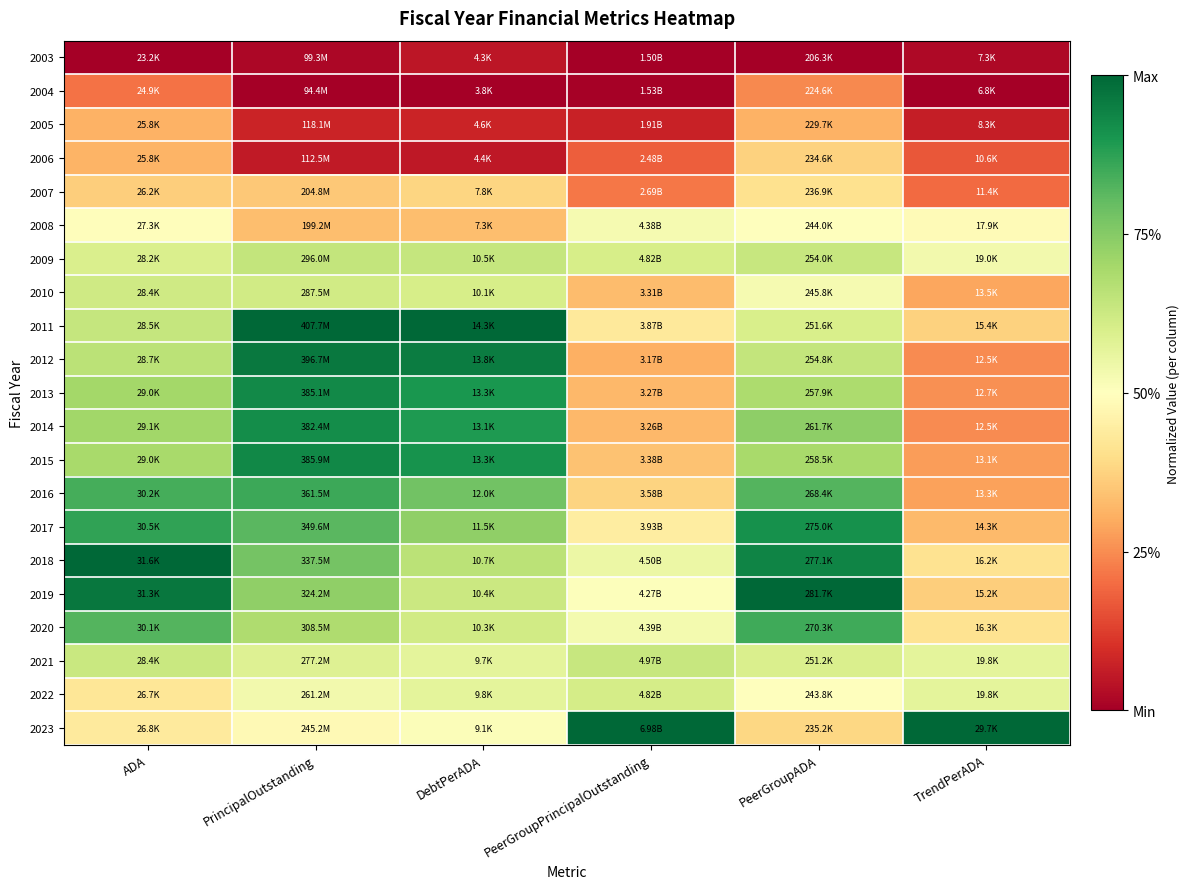

Reading left to right, extract all data points from this chart.

2003: ADA=0.0	PrincipalOutstanding=0.0	DebtPerADA=0.0	PeerGroupPrincipalOutstanding=0.0	PeerGroupADA=0.0	TrendPerADA=0.0
2004: ADA=0.2	PrincipalOutstanding=0.0	DebtPerADA=0.0	PeerGroupPrincipalOutstanding=0.0	PeerGroupADA=0.2	TrendPerADA=0.0
2005: ADA=0.3	PrincipalOutstanding=0.1	DebtPerADA=0.1	PeerGroupPrincipalOutstanding=0.1	PeerGroupADA=0.3	TrendPerADA=0.1
2006: ADA=0.3	PrincipalOutstanding=0.1	DebtPerADA=0.1	PeerGroupPrincipalOutstanding=0.2	PeerGroupADA=0.4	TrendPerADA=0.2
2007: ADA=0.4	PrincipalOutstanding=0.4	DebtPerADA=0.4	PeerGroupPrincipalOutstanding=0.2	PeerGroupADA=0.4	TrendPerADA=0.2
2008: ADA=0.5	PrincipalOutstanding=0.3	DebtPerADA=0.3	PeerGroupPrincipalOutstanding=0.5	PeerGroupADA=0.5	TrendPerADA=0.5
2009: ADA=0.6	PrincipalOutstanding=0.6	DebtPerADA=0.6	PeerGroupPrincipalOutstanding=0.6	PeerGroupADA=0.6	TrendPerADA=0.5
2010: ADA=0.6	PrincipalOutstanding=0.6	DebtPerADA=0.6	PeerGroupPrincipalOutstanding=0.3	PeerGroupADA=0.5	TrendPerADA=0.3
2011: ADA=0.6	PrincipalOutstanding=1.0	DebtPerADA=1.0	PeerGroupPrincipalOutstanding=0.4	PeerGroupADA=0.6	TrendPerADA=0.4
2012: ADA=0.7	PrincipalOutstanding=1.0	DebtPerADA=1.0	PeerGroupPrincipalOutstanding=0.3	PeerGroupADA=0.6	TrendPerADA=0.2
2013: ADA=0.7	PrincipalOutstanding=0.9	DebtPerADA=0.9	PeerGroupPrincipalOutstanding=0.3	PeerGroupADA=0.7	TrendPerADA=0.3
2014: ADA=0.7	PrincipalOutstanding=0.9	DebtPerADA=0.9	PeerGroupPrincipalOutstanding=0.3	PeerGroupADA=0.7	TrendPerADA=0.2
2015: ADA=0.7	PrincipalOutstanding=0.9	DebtPerADA=0.9	PeerGroupPrincipalOutstanding=0.3	PeerGroupADA=0.7	TrendPerADA=0.3
2016: ADA=0.8	PrincipalOutstanding=0.9	DebtPerADA=0.8	PeerGroupPrincipalOutstanding=0.4	PeerGroupADA=0.8	TrendPerADA=0.3
2017: ADA=0.9	PrincipalOutstanding=0.8	DebtPerADA=0.7	PeerGroupPrincipalOutstanding=0.4	PeerGroupADA=0.9	TrendPerADA=0.3
2018: ADA=1.0	PrincipalOutstanding=0.8	DebtPerADA=0.7	PeerGroupPrincipalOutstanding=0.5	PeerGroupADA=0.9	TrendPerADA=0.4
2019: ADA=1.0	PrincipalOutstanding=0.7	DebtPerADA=0.6	PeerGroupPrincipalOutstanding=0.5	PeerGroupADA=1.0	TrendPerADA=0.4
2020: ADA=0.8	PrincipalOutstanding=0.7	DebtPerADA=0.6	PeerGroupPrincipalOutstanding=0.5	PeerGroupADA=0.8	TrendPerADA=0.4
2021: ADA=0.6	PrincipalOutstanding=0.6	DebtPerADA=0.6	PeerGroupPrincipalOutstanding=0.6	PeerGroupADA=0.6	TrendPerADA=0.6
2022: ADA=0.4	PrincipalOutstanding=0.5	DebtPerADA=0.6	PeerGroupPrincipalOutstanding=0.6	PeerGroupADA=0.5	TrendPerADA=0.6
2023: ADA=0.4	PrincipalOutstanding=0.5	DebtPerADA=0.5	PeerGroupPrincipalOutstanding=1.0	PeerGroupADA=0.4	TrendPerADA=1.0